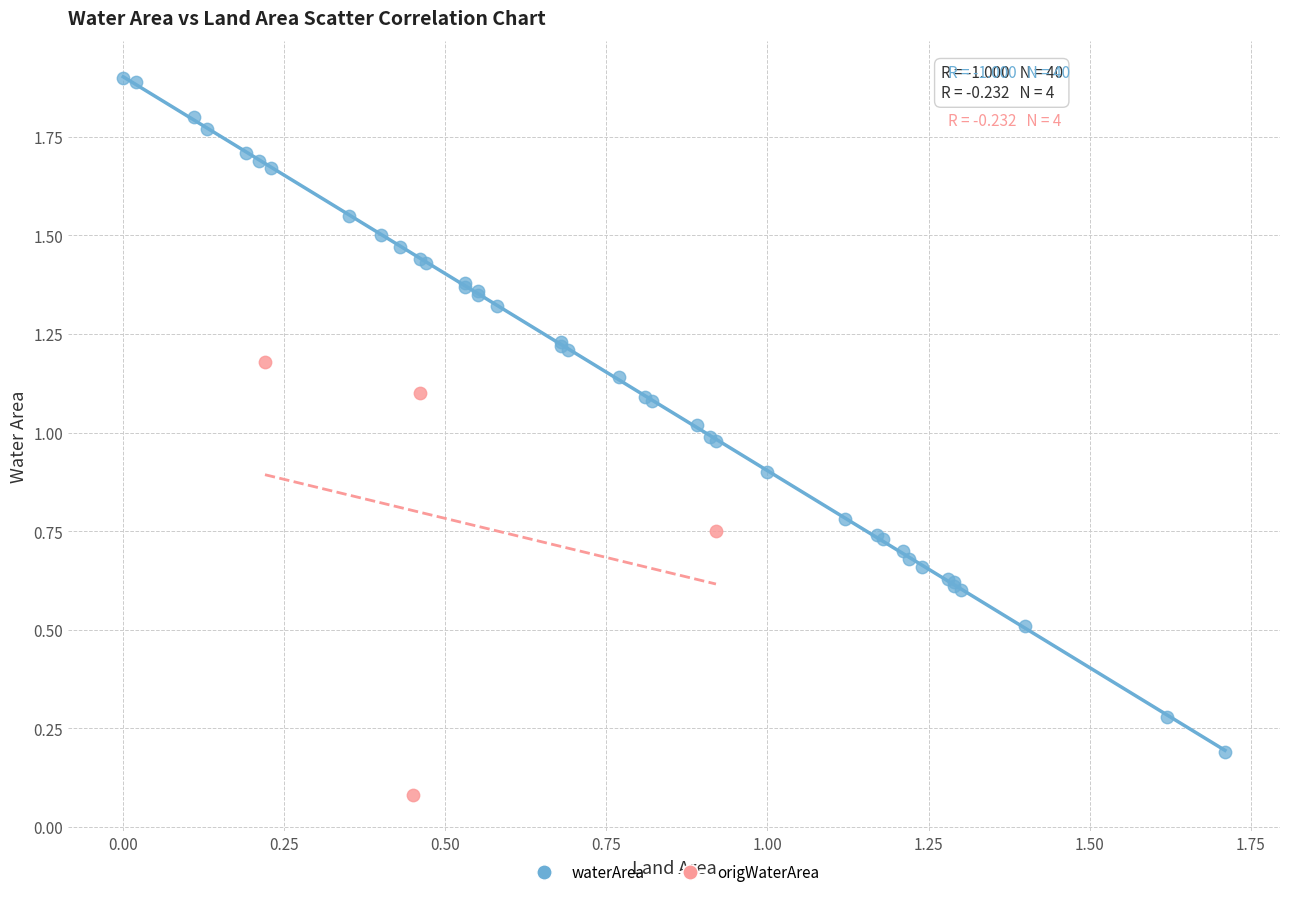

Which series reaches the maximum Y coordinate?

waterArea